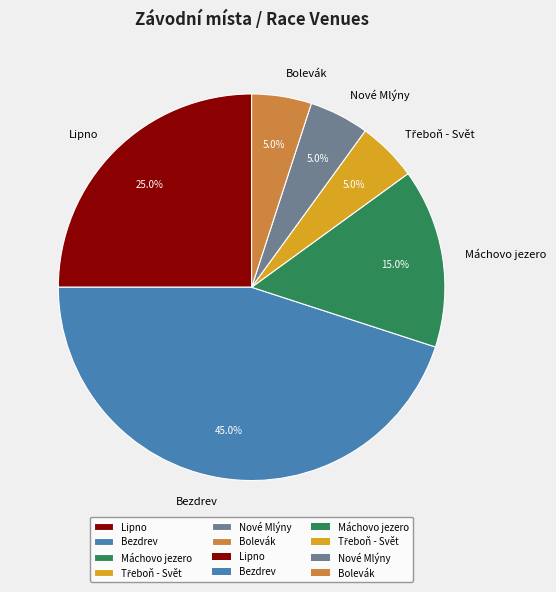

What is the ratio of the value at Lipno to the value at Bezdrev?

0.6